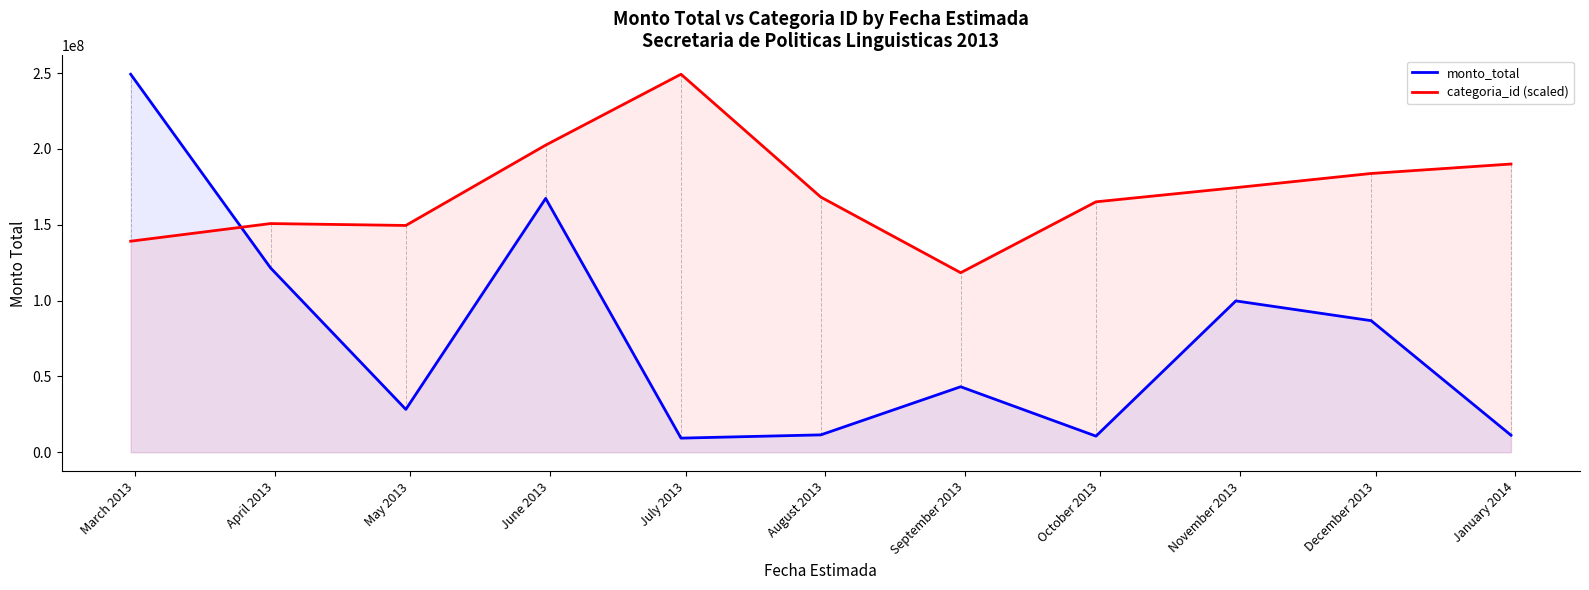

How many intersections are there between monto_total and categoria_id (scaled)?

1